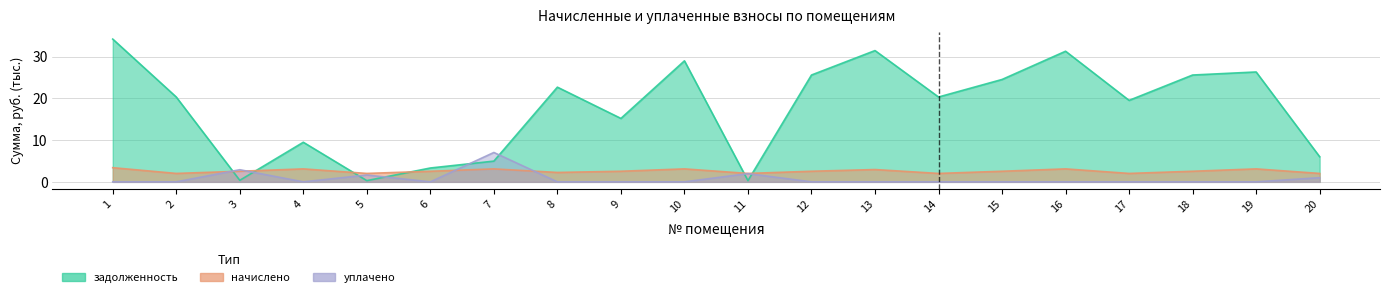

Is the value of uplacheno at 9 greater than the value of nachisleno at 4?

No